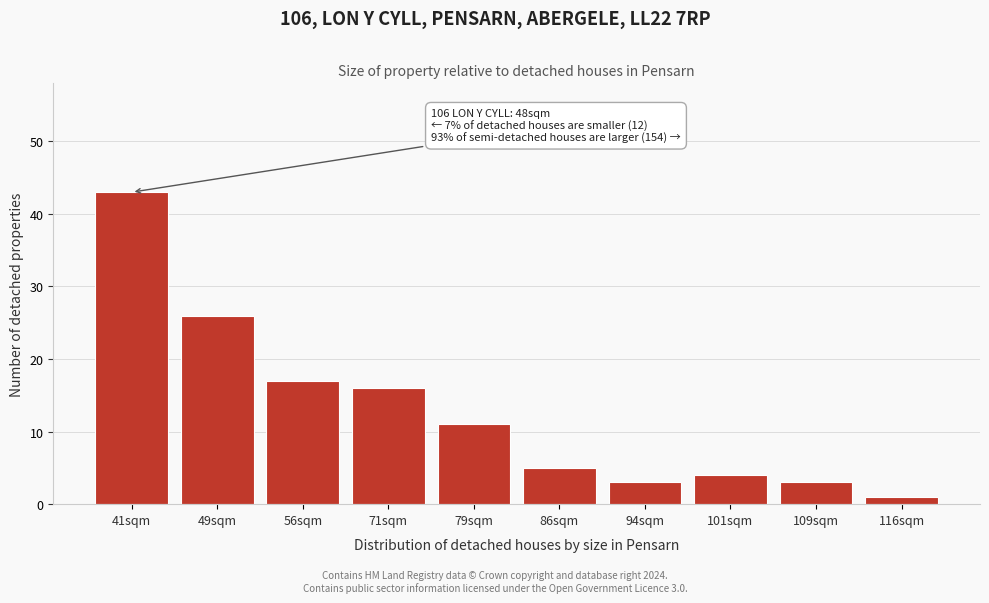

Reading left to right, list all the values displayed in this chart.

41sqm=43	49sqm=26	56sqm=17	71sqm=16	79sqm=11	86sqm=5	94sqm=3	101sqm=4	109sqm=3	116sqm=1